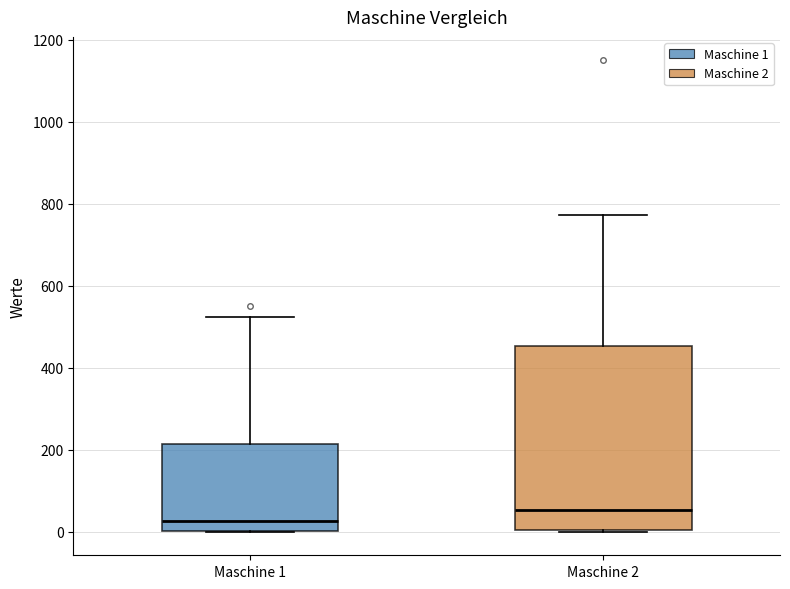

Reading left to right, read every box against the y-axis: the position of its median line, the range the box covers, and the ends of its whiskers. The values are not printed on the chart, so give them approximately, as read against the axis.

Maschine 1: median 20, box 0 to 220, whiskers 0 to 520
Maschine 2: median 60, box 0 to 460, whiskers 0 to 780